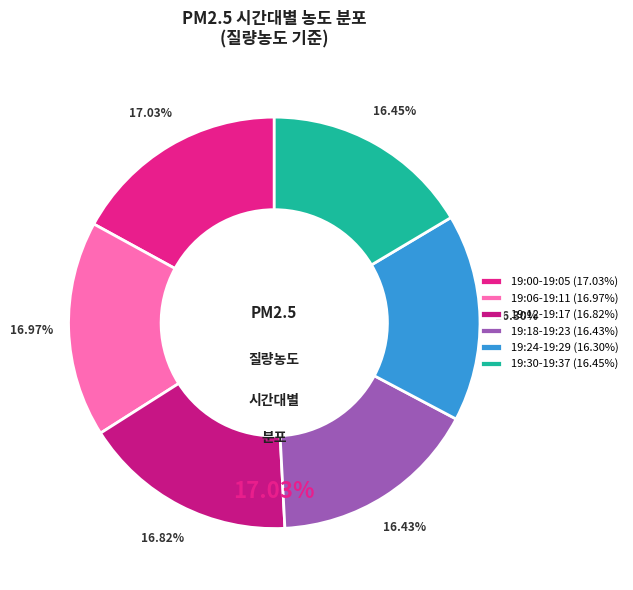

What is the change in value from 19:01 to 19:28?

-0.7